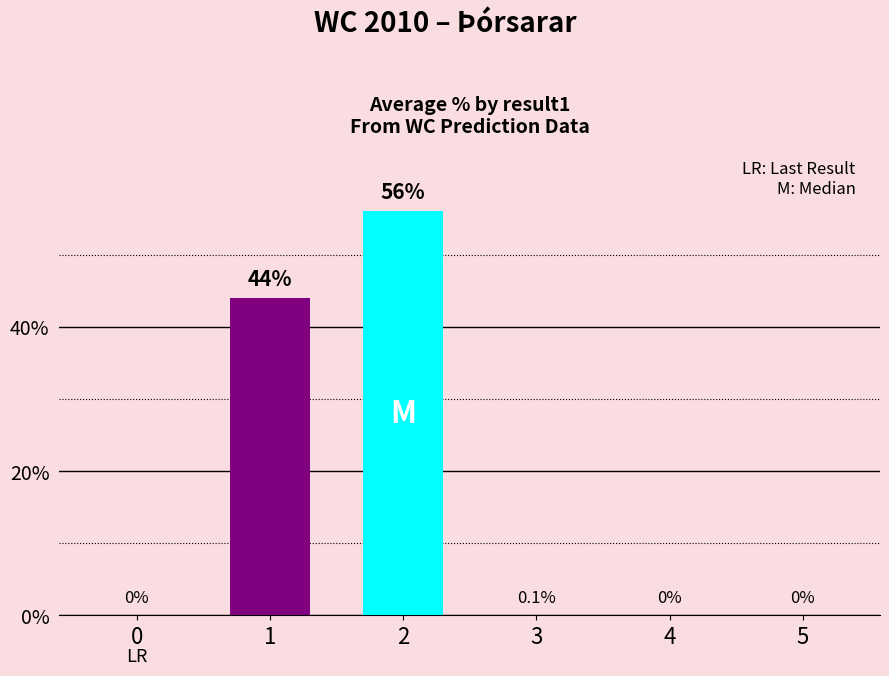

How many groups of bars are there?

1